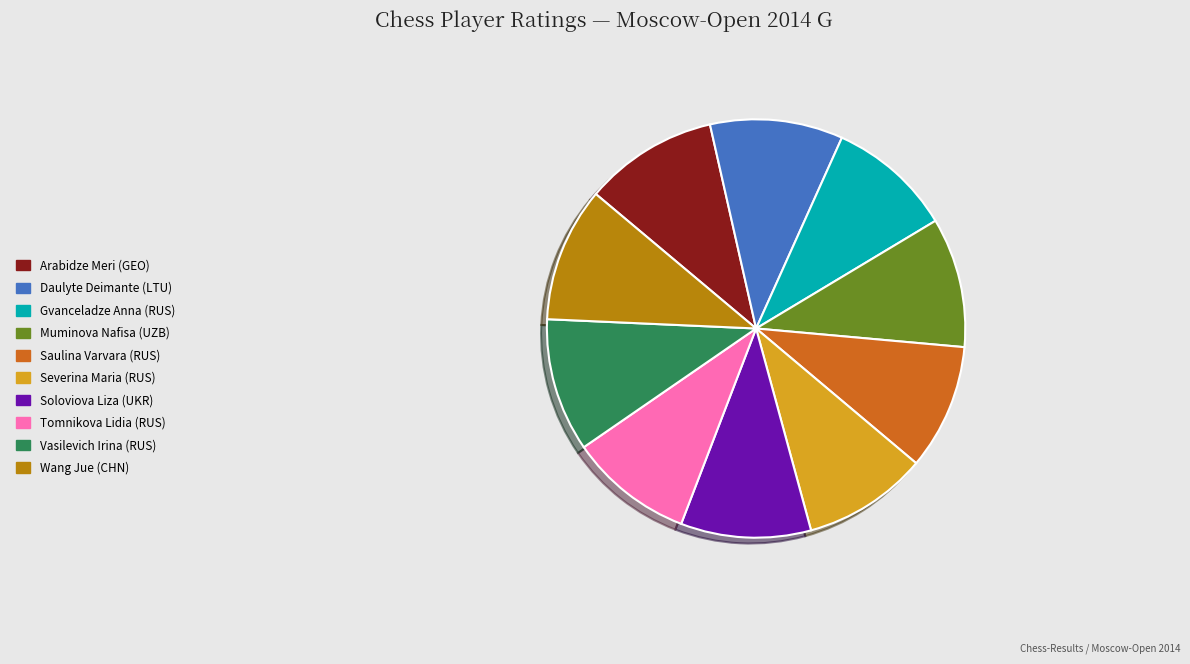

Do Daulyte Deimante (LTU) and Tomnikova Lidia (RUS) together represent more than half of the pie?

No